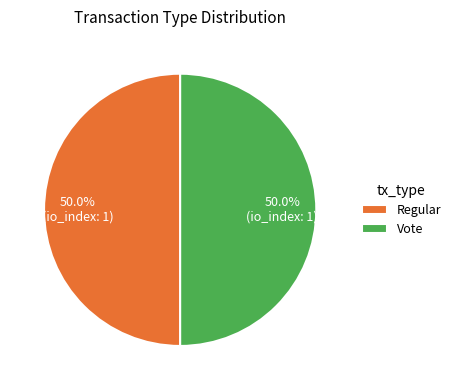

Is the sum of Vote and Regular greater than half?

Yes